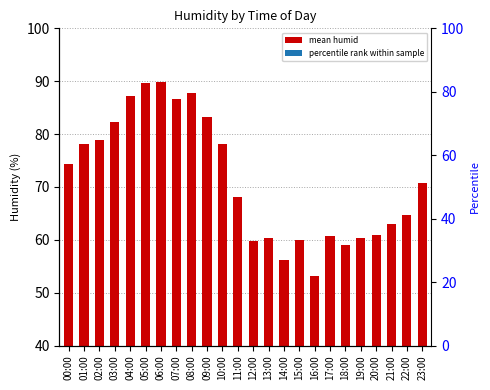

Reading left to right, transcribe all the data shown in this chart.

74.3	78.1	78.9	82.2	87.2	89.8	89.8	86.7	87.8	83.2	78.2	68.2	59.8	60.2	56.2	60.0	53.2	60.7	59.0	60.3	61.0	63.0	64.7	70.7